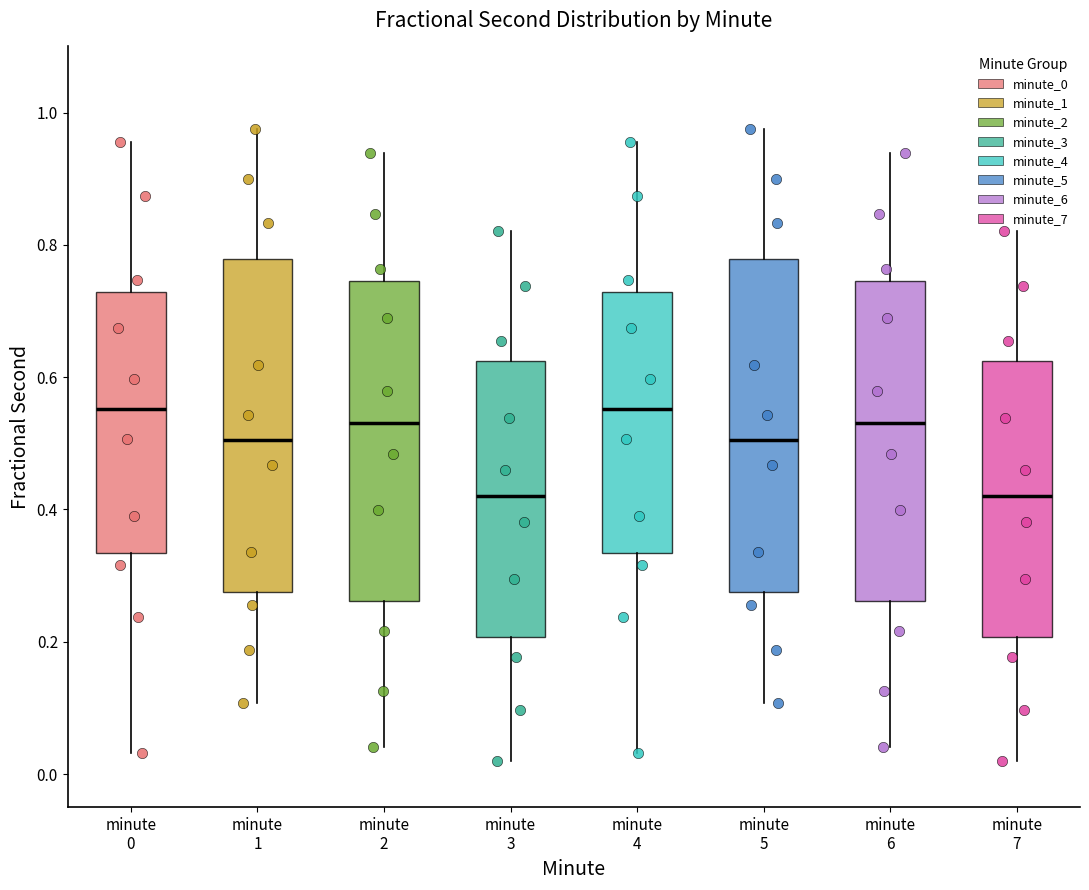

Reading left to right, read every box against the y-axis: the position of its median line, the range the box covers, and the ends of its whiskers. The values are not printed on the chart, so give them approximately, as read against the axis.

minute 0: median 0.56, box 0.34 to 0.72, whiskers 0.04 to 0.96
minute 1: median 0.50, box 0.28 to 0.78, whiskers 0.10 to 0.98
minute 2: median 0.54, box 0.26 to 0.74, whiskers 0.04 to 0.94
minute 3: median 0.42, box 0.20 to 0.62, whiskers 0.02 to 0.82
minute 4: median 0.56, box 0.34 to 0.72, whiskers 0.04 to 0.96
minute 5: median 0.50, box 0.28 to 0.78, whiskers 0.10 to 0.98
minute 6: median 0.54, box 0.26 to 0.74, whiskers 0.04 to 0.94
minute 7: median 0.42, box 0.20 to 0.62, whiskers 0.02 to 0.82